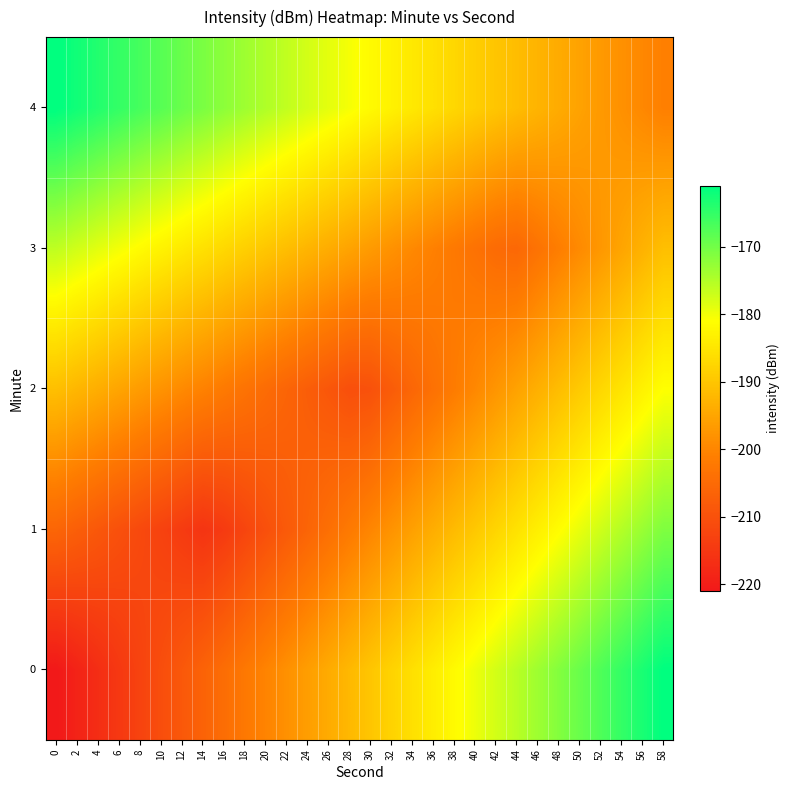

Which category has the highest value across all series?

58